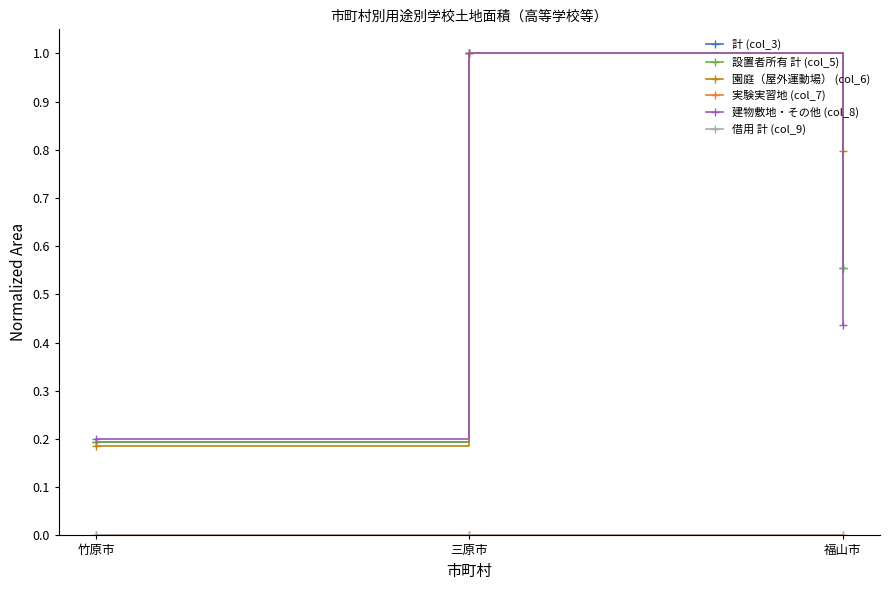

What is the difference between the maximum and minimum values in the 建物敷地・その他 (col_8) series?

0.8